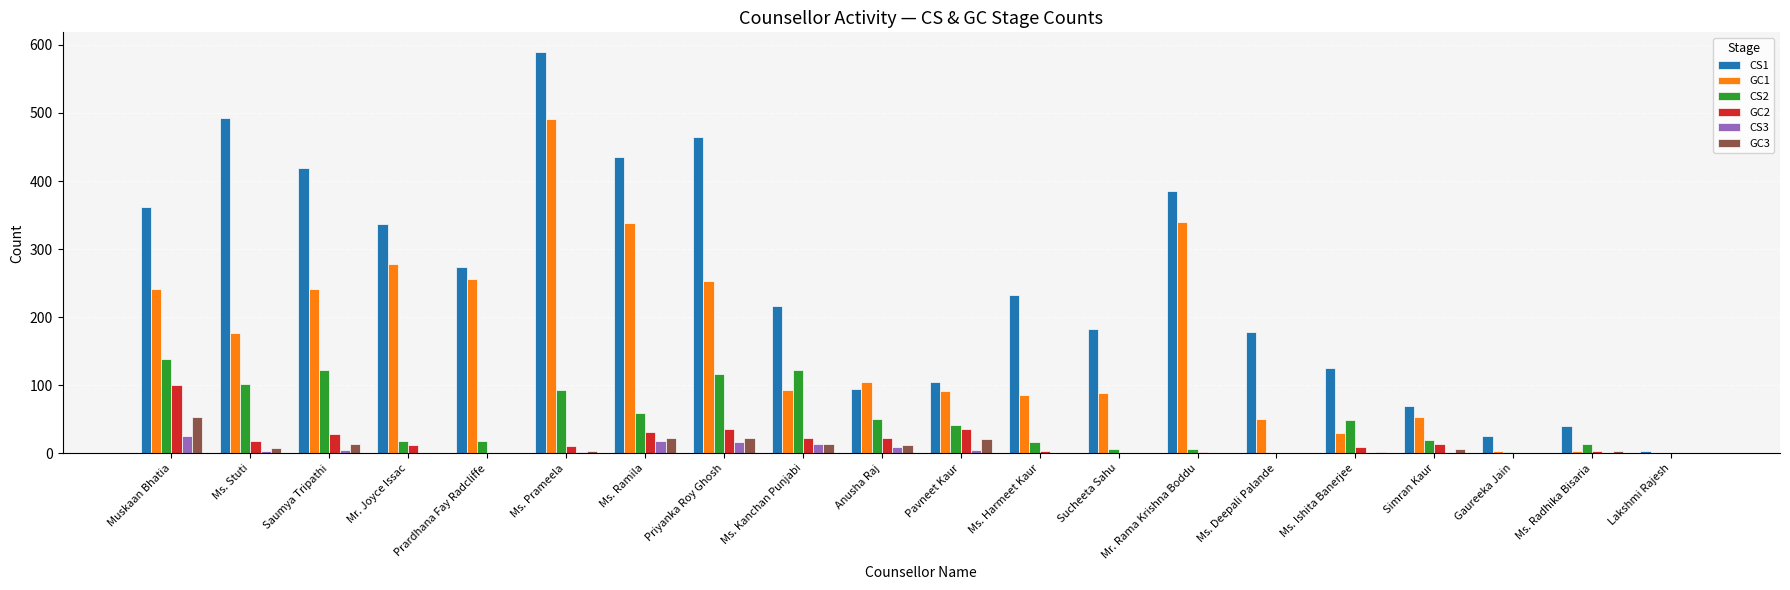

Which series has the largest total across all categories?

CS1